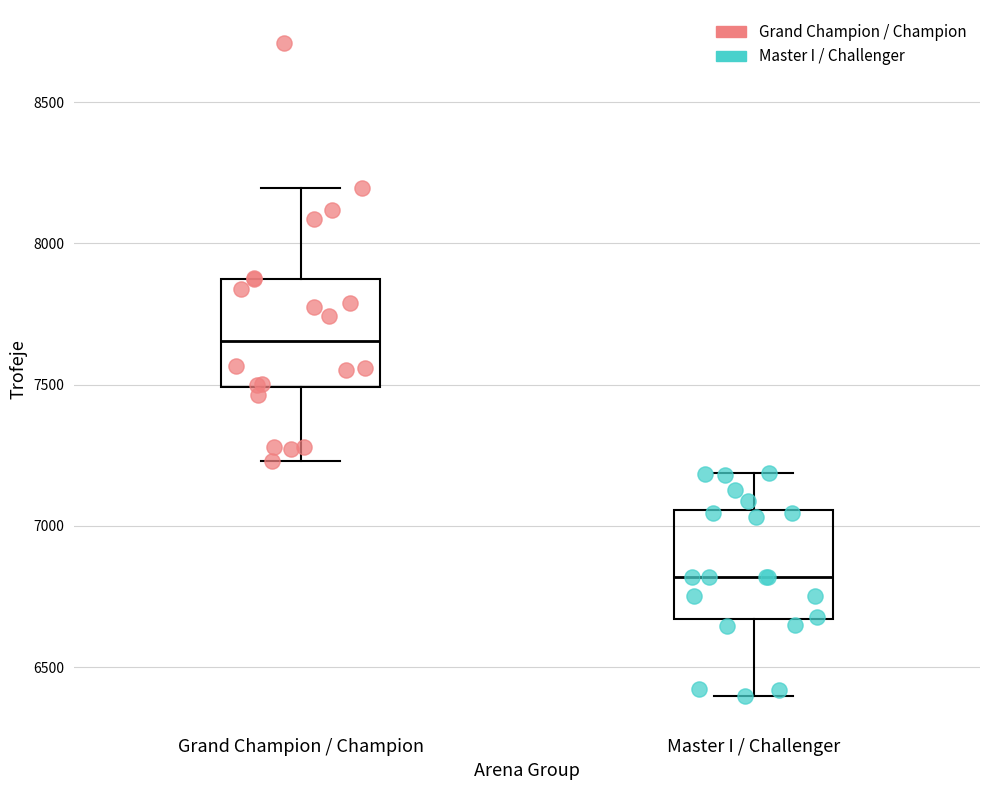

Which box has the lowest median line?

Master I / Challenger